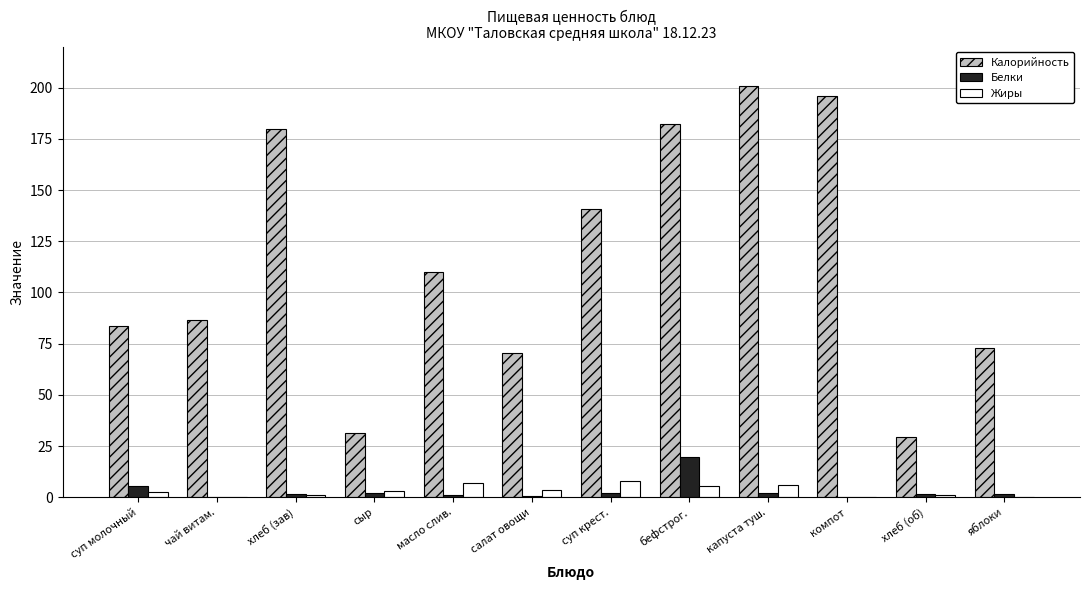

Between салат овощи and бефстрог., which series saw the biggest shift?

Калорийность